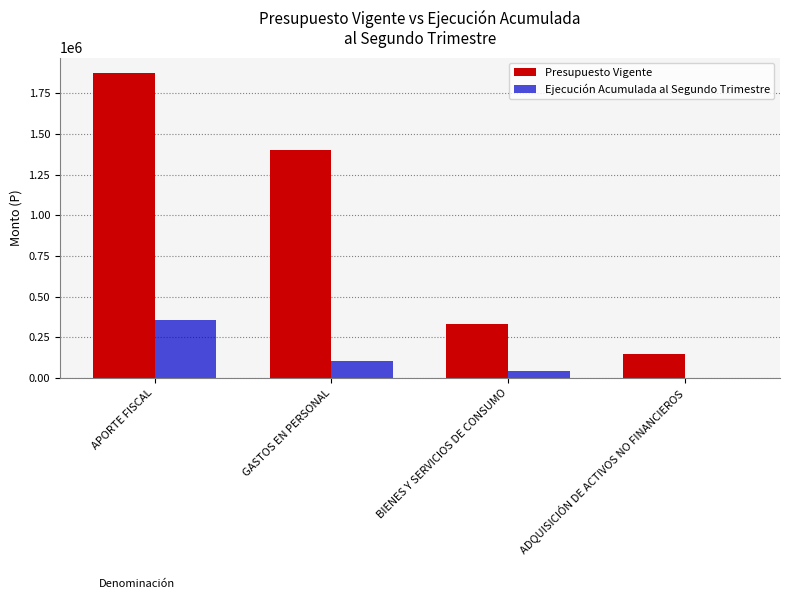

What is the sum of all Ejecución Acumulada al Segundo Trimestre values?

508956